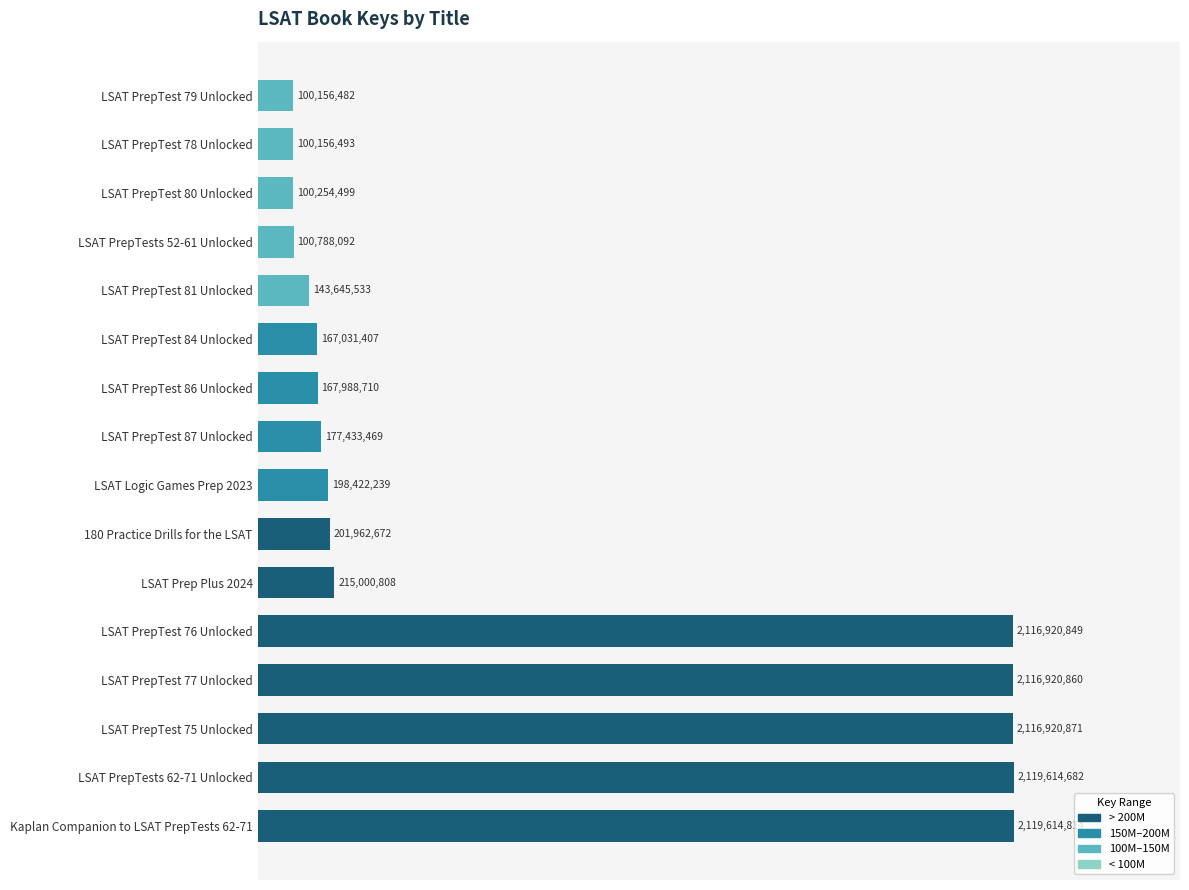

What is the difference between the second highest and second lowest values?

2019458189